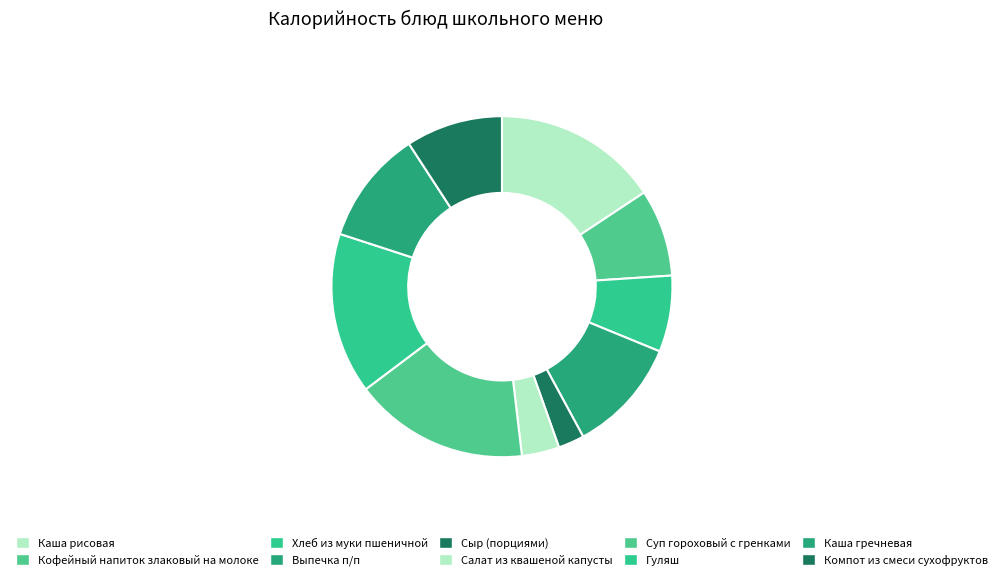

Do Каша гречневая and Хлеб из муки пшеничной together represent more than half of the pie?

No